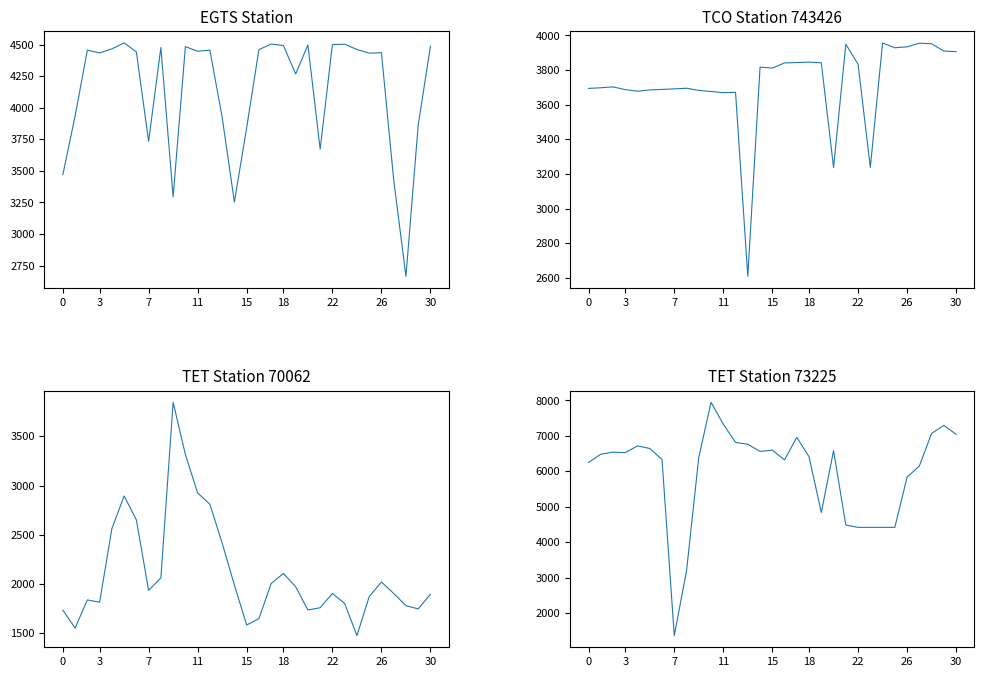

True or false: EGTS Station has more than 1 points higher than both neighbors.

True